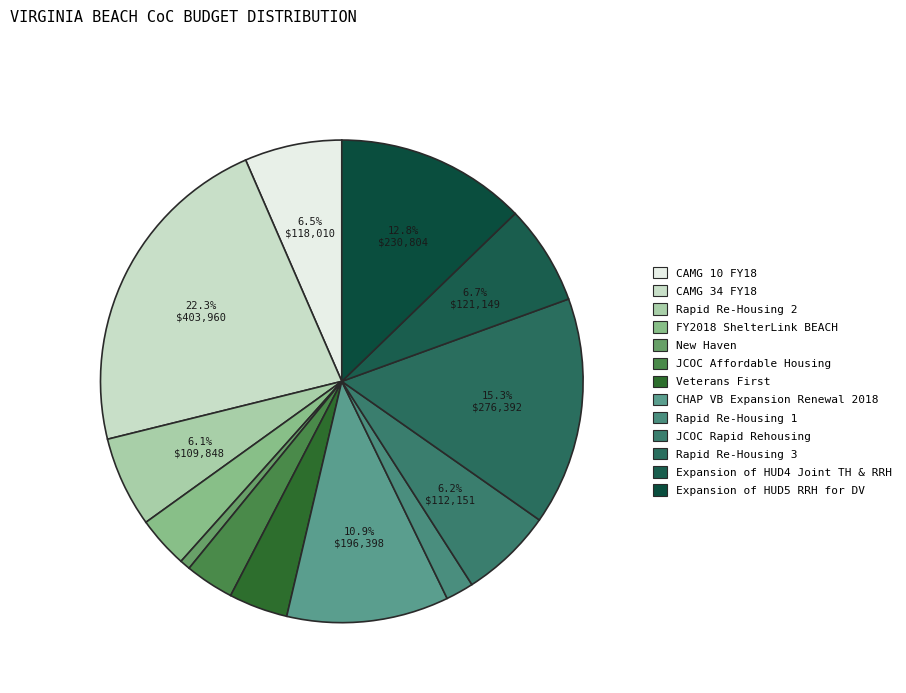

How many segments does this pie chart have?

13